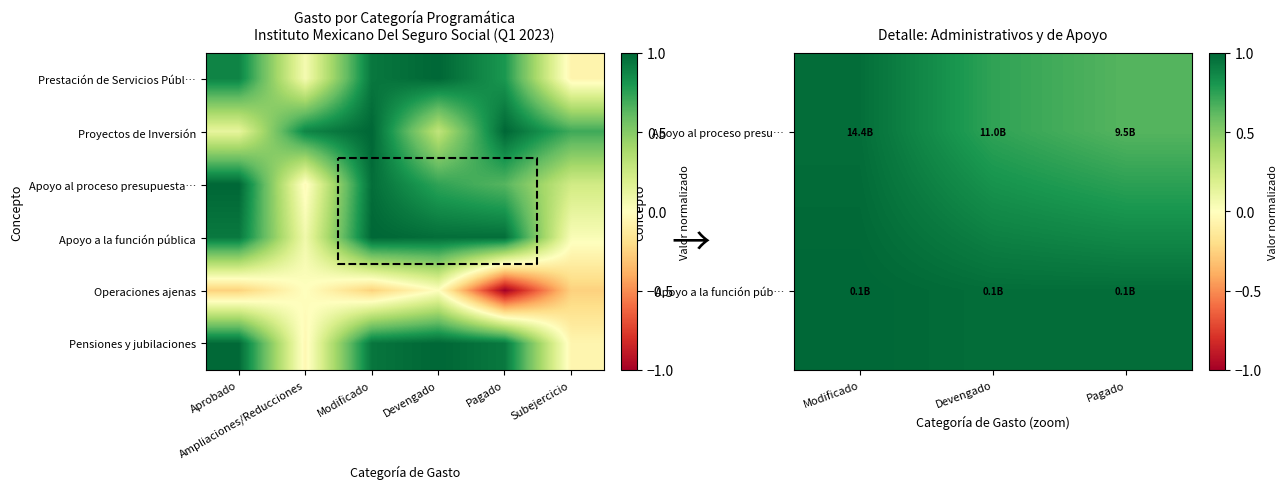

What is the difference between the maximum and minimum values in the Pensiones y jubilaciones series?

1.1